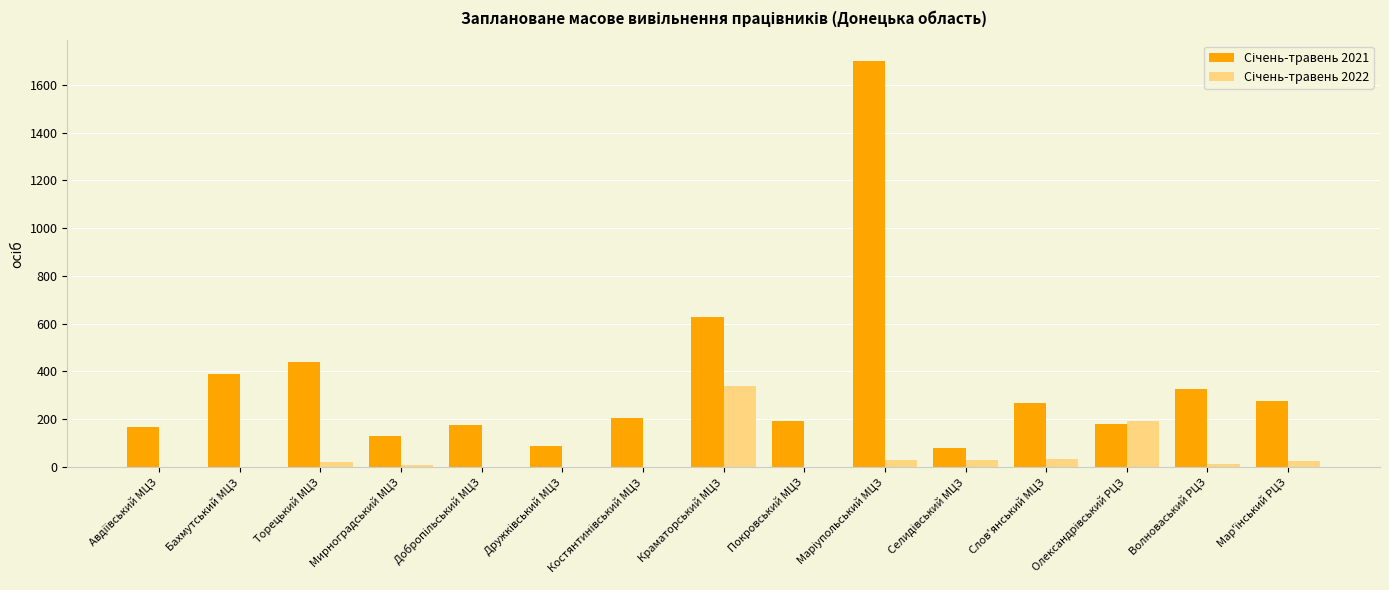

How many groups of bars are there?

15